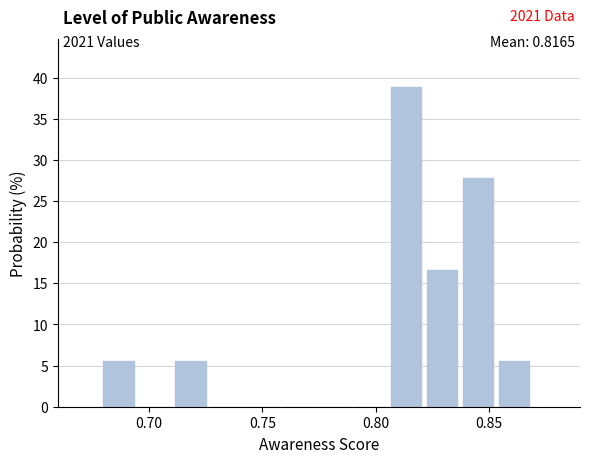

Read against the x-axis, roughly where is the centre of the tallest bar?

0.815